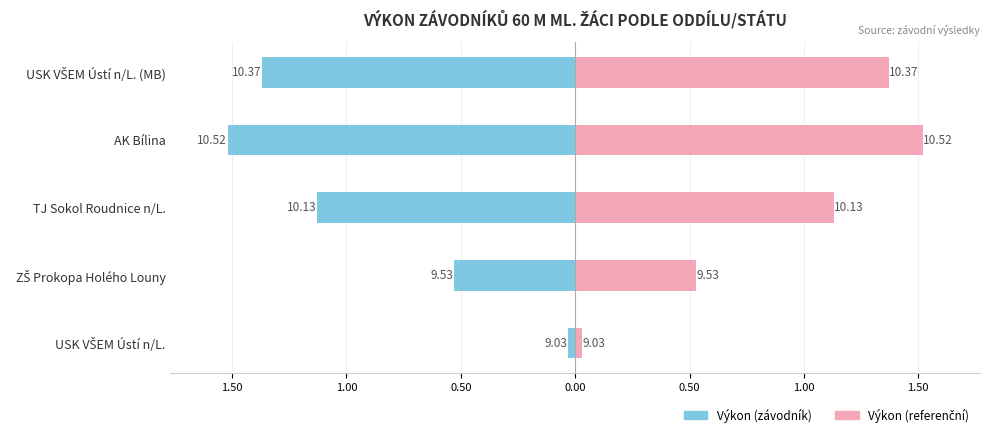

What is the spread (max minus min) of values at USK VŠEM Ústí n/L. (MB)?

2.7